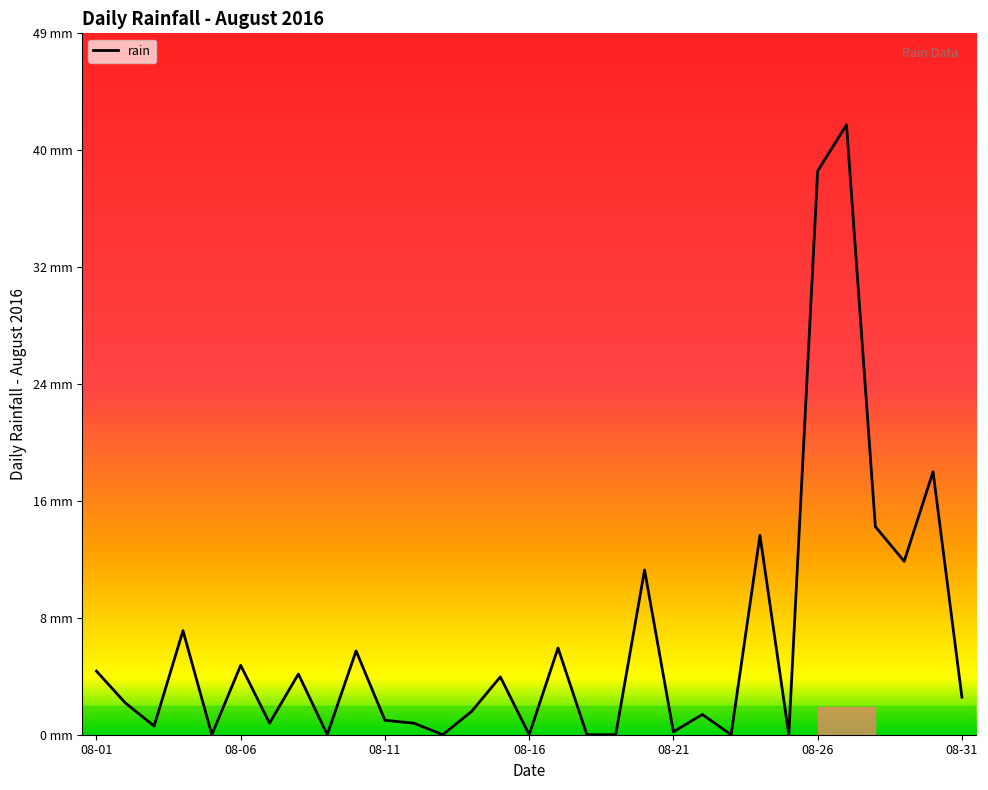

Is this an area chart (filled region under the line)?

No